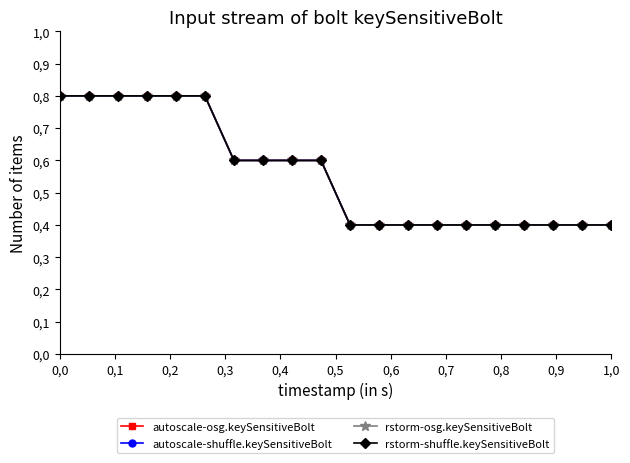

At how many categories does at least one series exceed 0?

20